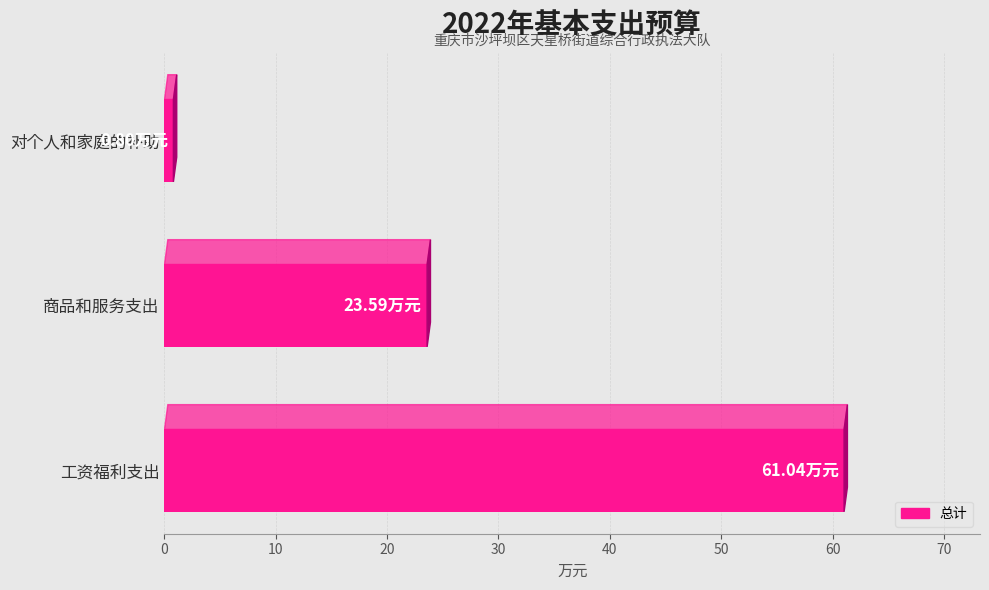

What is the difference between the values at 对个人和家庭的补助 and 商品和服务支出?

22.8